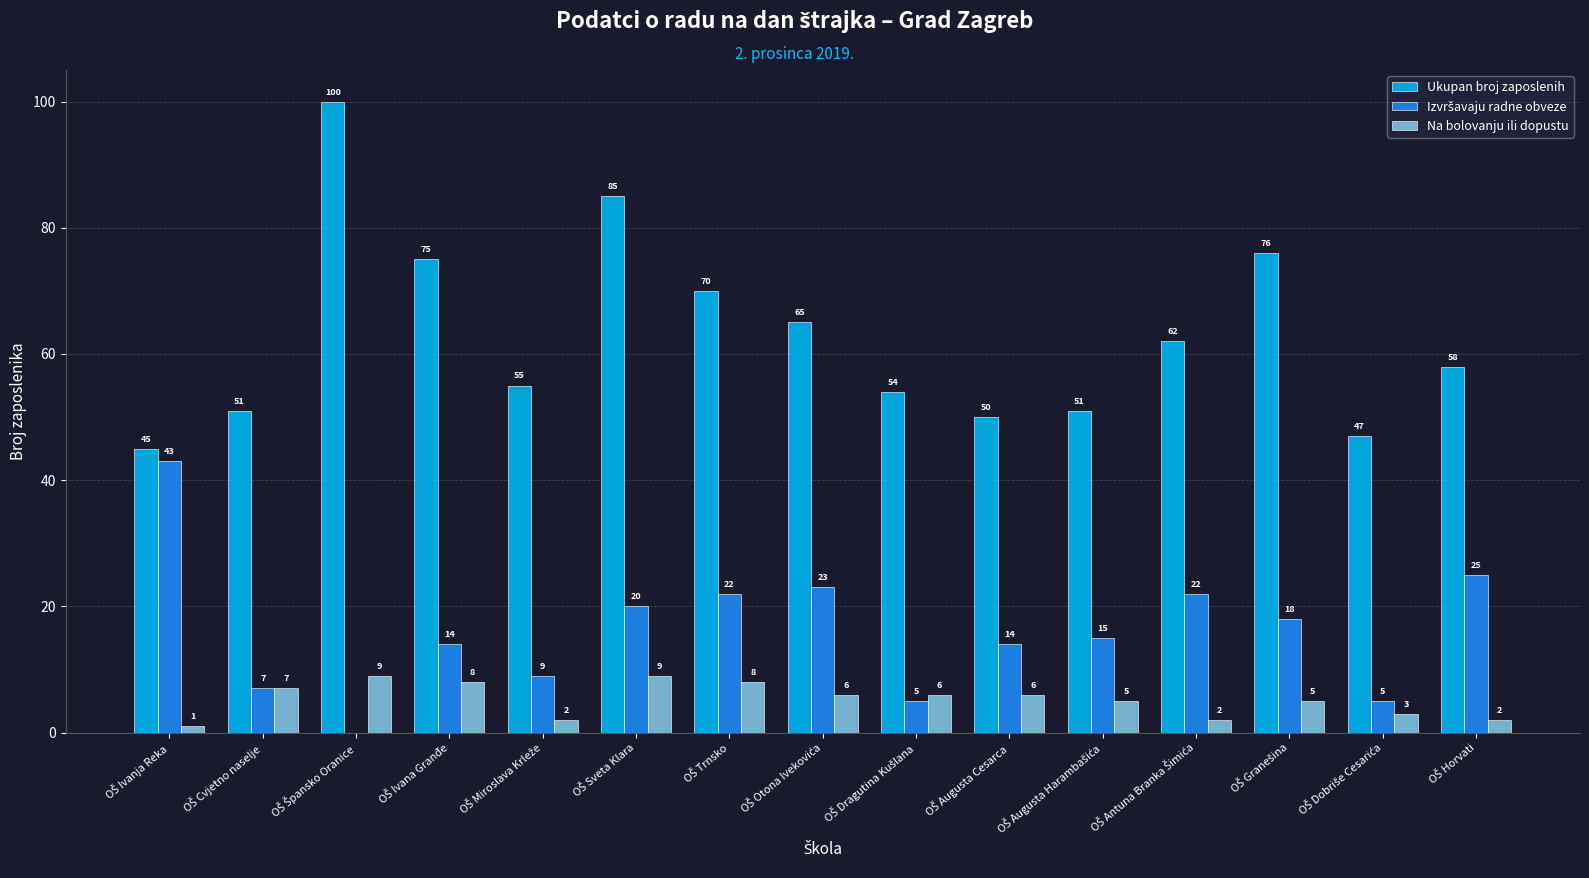

What is the sum of all Na bolovanju ili dopustu values?

79